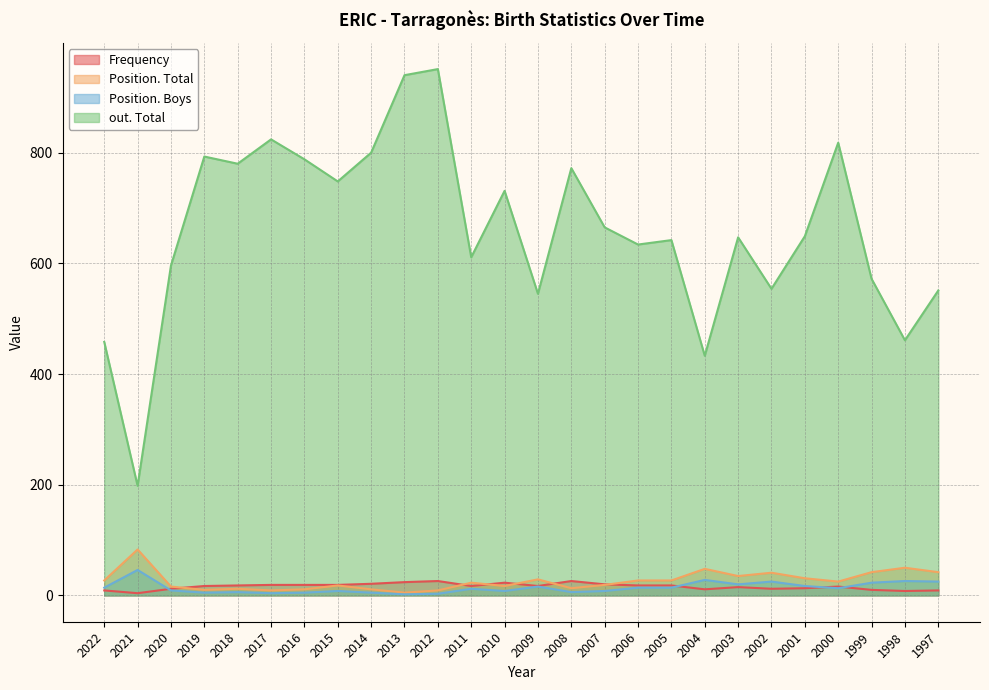

The Position. Boys series shows 4 at 2017. True or false?

True